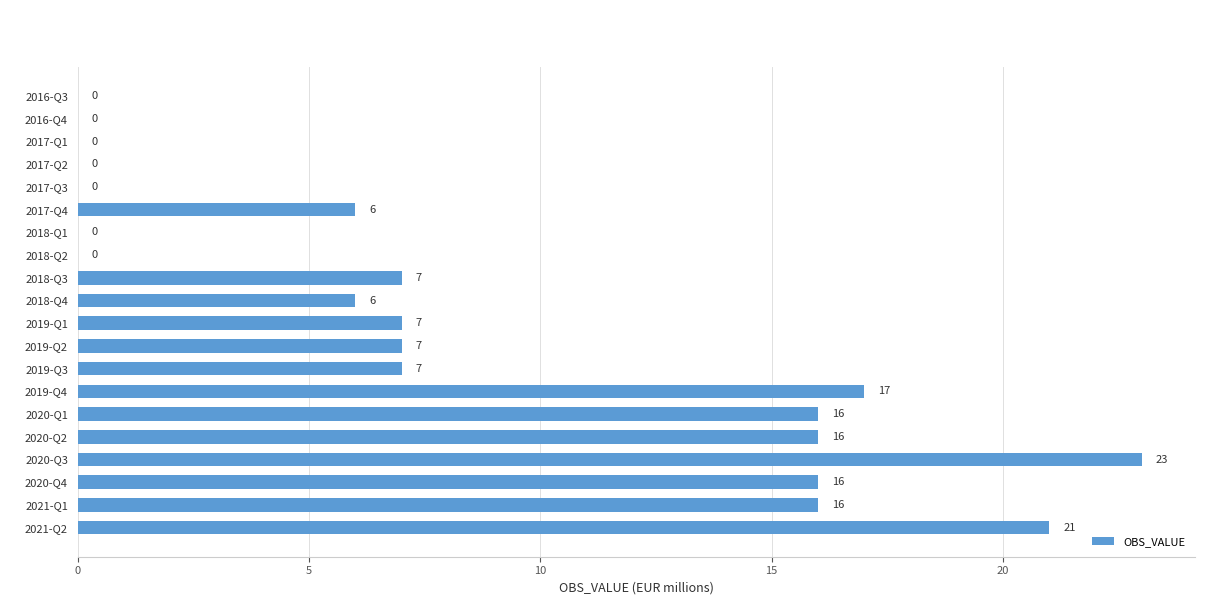

How many categories are shown in the chart?

20